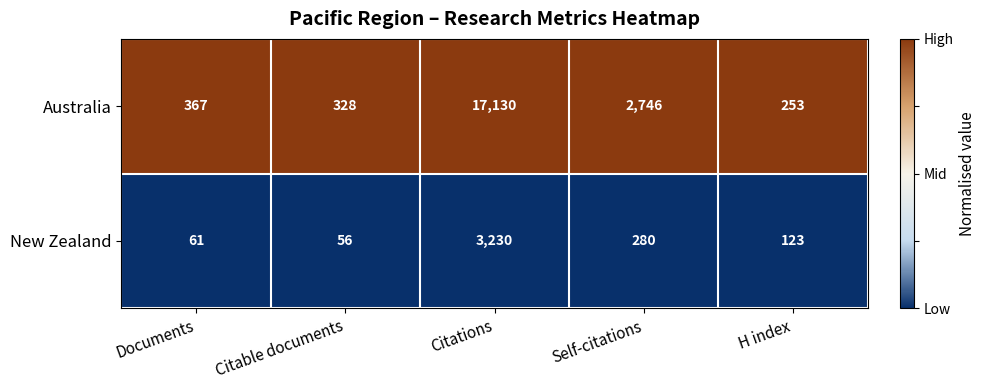

Which series has the largest total across all categories?

Australia